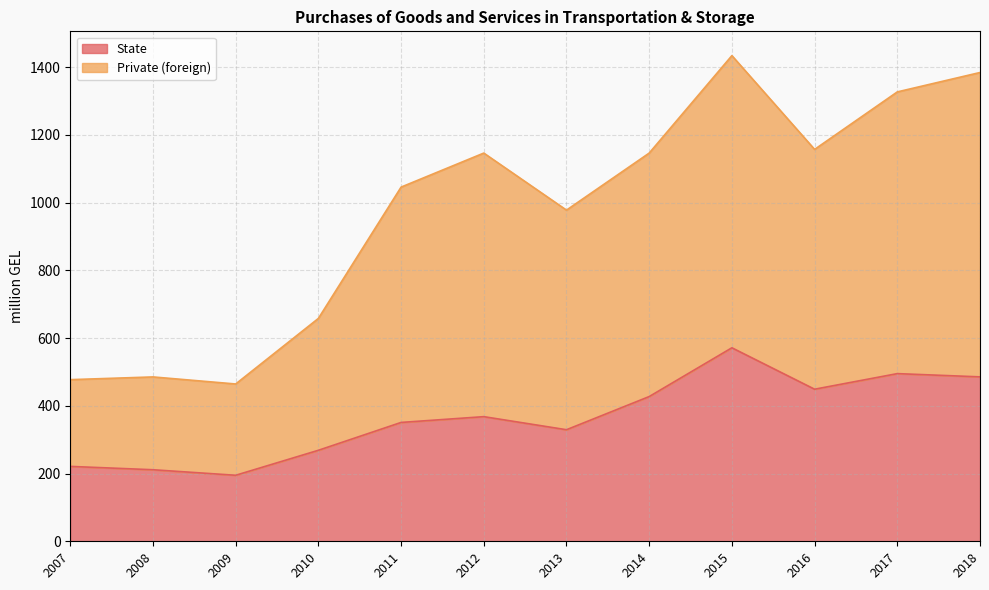

Rank the series by their average value, from lowest to highest.

State, Private (foreign)